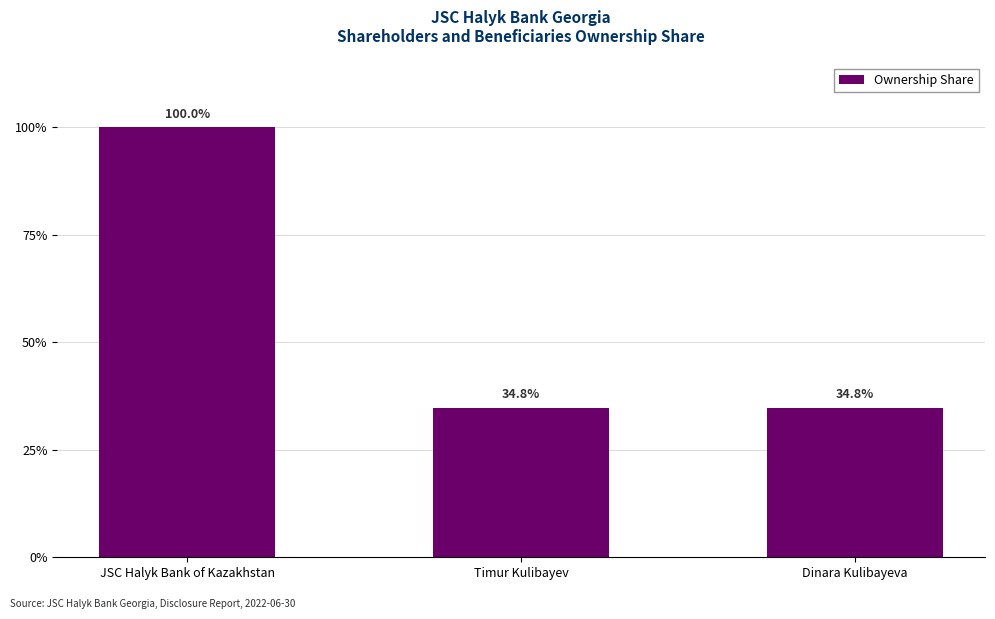

Does the chart contain any negative values?

No